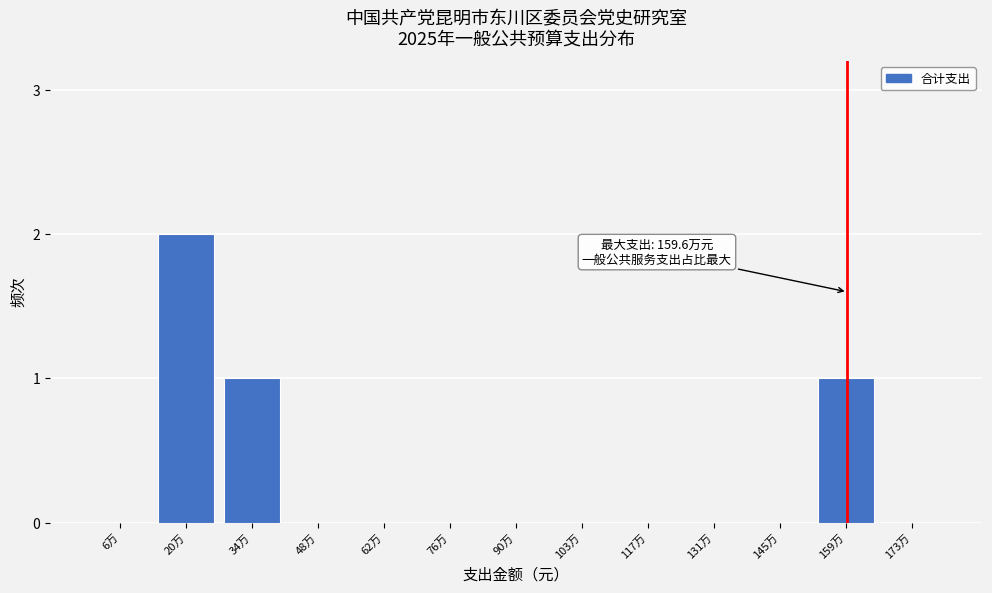

Reading left to right, list all the values displayed in this chart.

6万=0	20万=2	34万=1	48万=0	62万=0	76万=0	90万=0	103万=0	117万=0	131万=0	145万=0	159万=1	173万=0